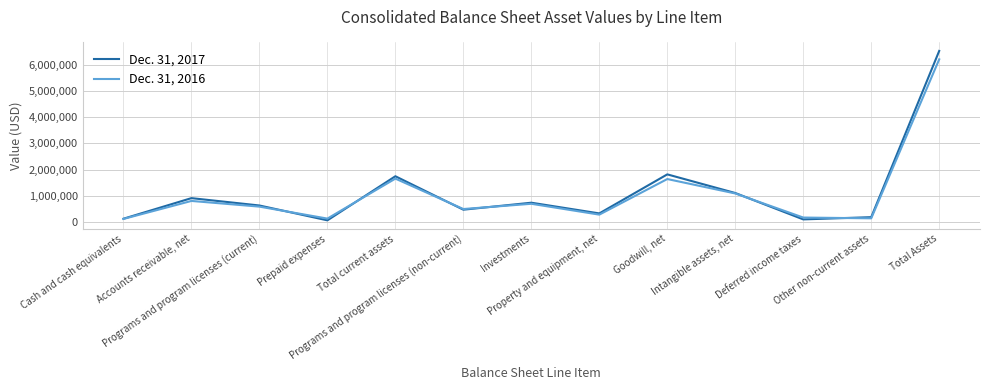

After their last crossing, which series has the higher values: Dec. 31, 2017 or Dec. 31, 2016?

Dec. 31, 2017